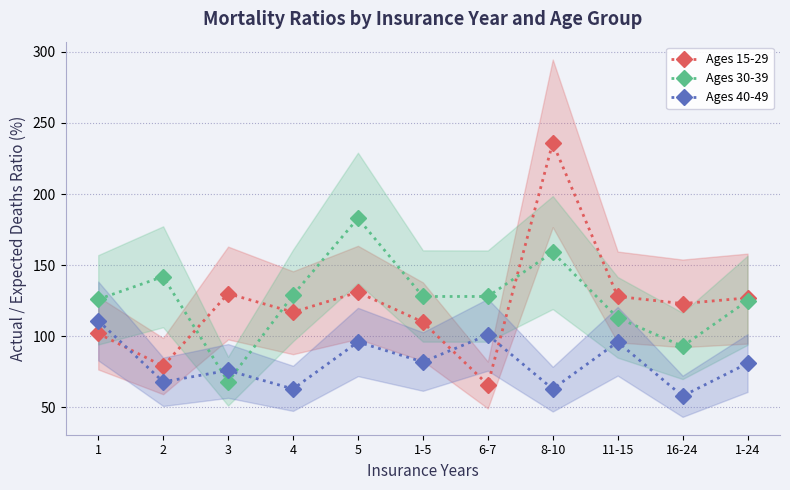

What are all the series names shown in the legend?

Ages 15-29, Ages 30-39, Ages 40-49